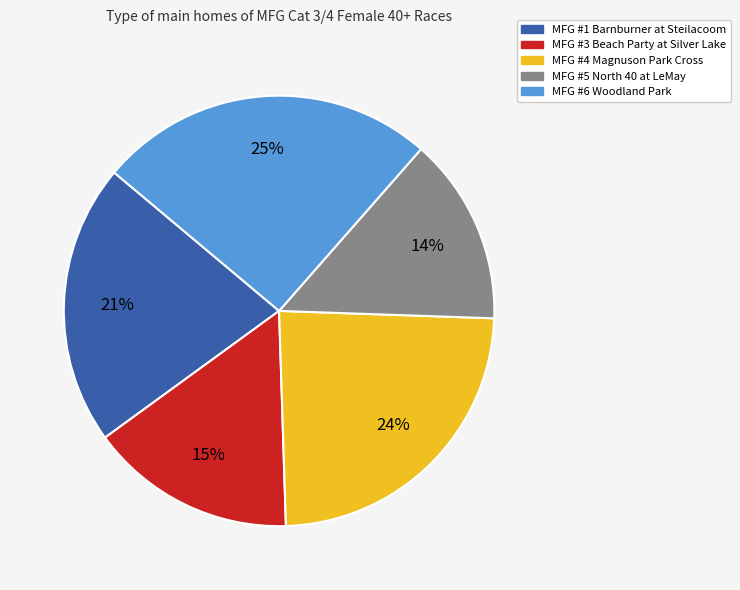

How many slices are in this pie chart?

5